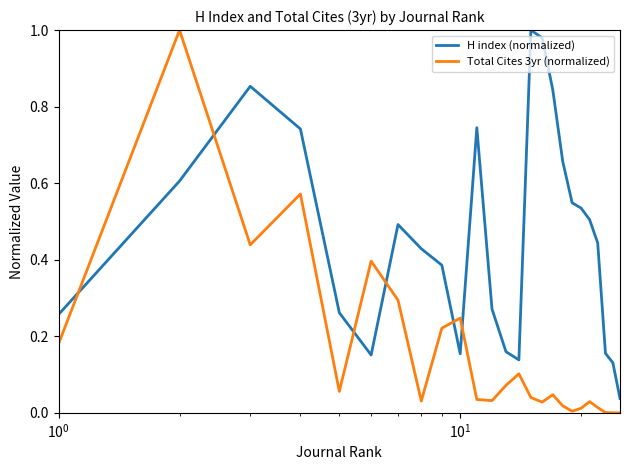

In H index (normalized), how many points are lower than both neighbors (excluding endpoints)?

3